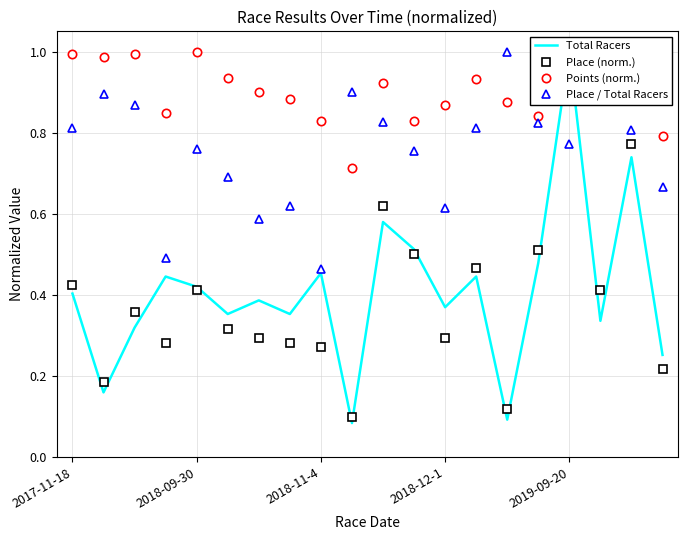

How many data points does each series have?

20